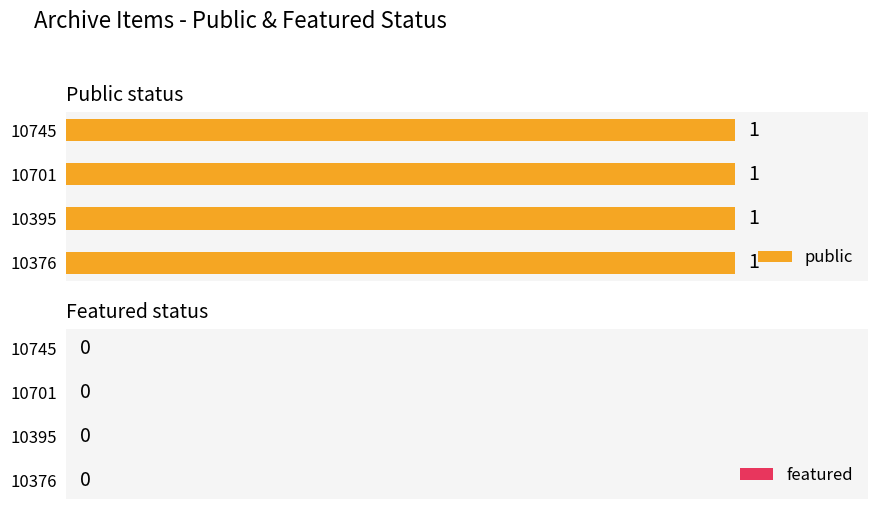

How many series are shown in this chart?

2